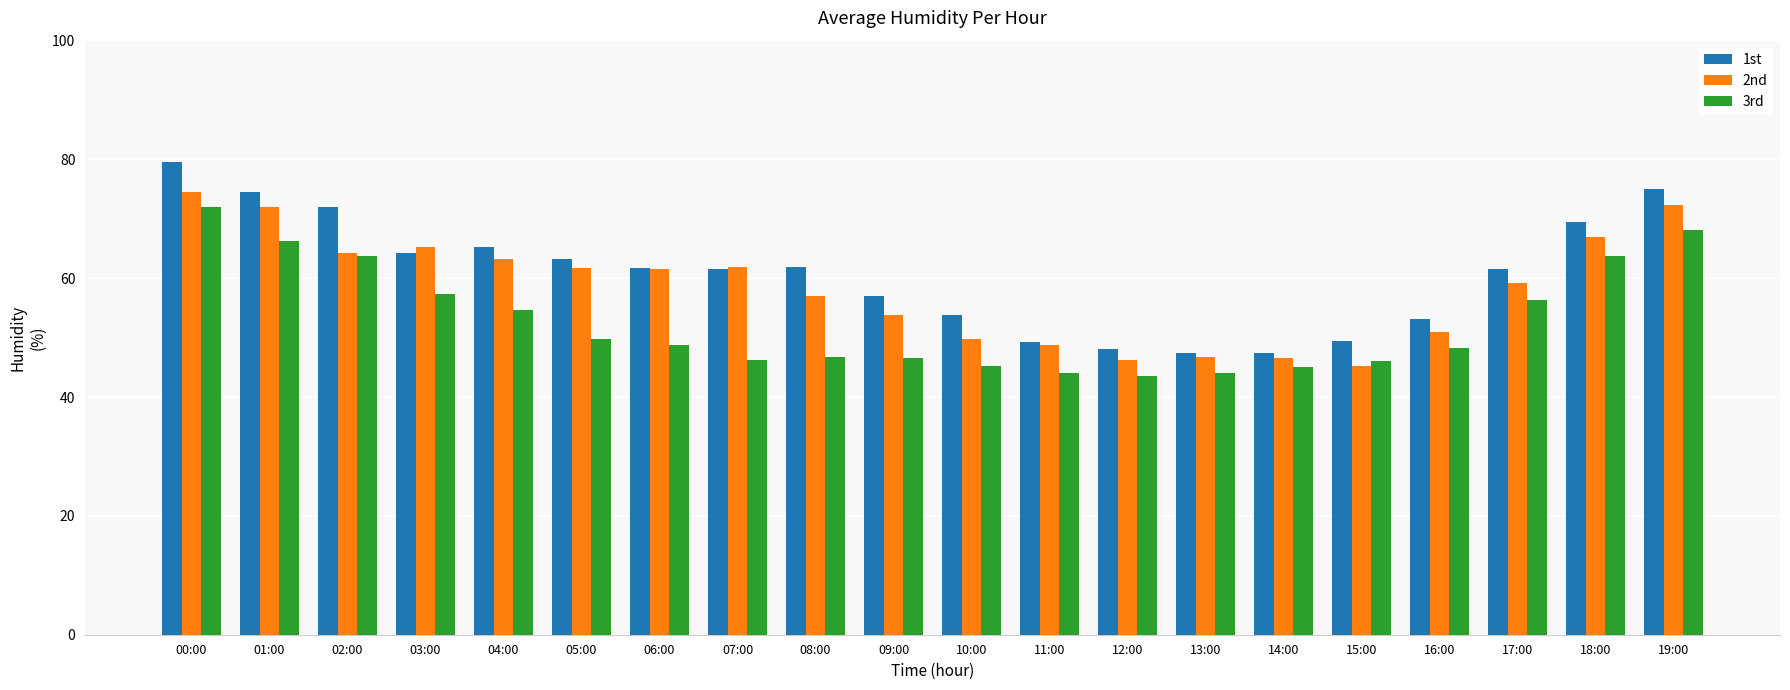

True or false: 2nd has a value of 53.9 at 09:00.

True